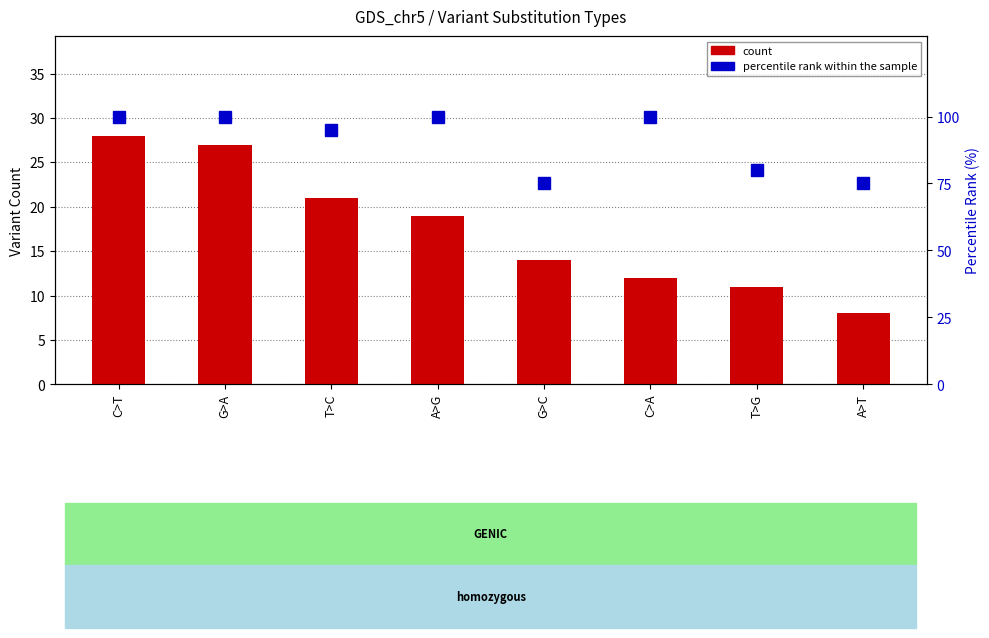

Reading left to right, extract all data points from this chart.

count: C>T=28	G>A=27	T>C=21	A>G=19	G>C=14	C>A=12	T>G=11	A>T=8
percentile rank within the sample: C>T=100	G>A=100	T>C=95	A>G=100	G>C=75	C>A=100	T>G=80	A>T=75